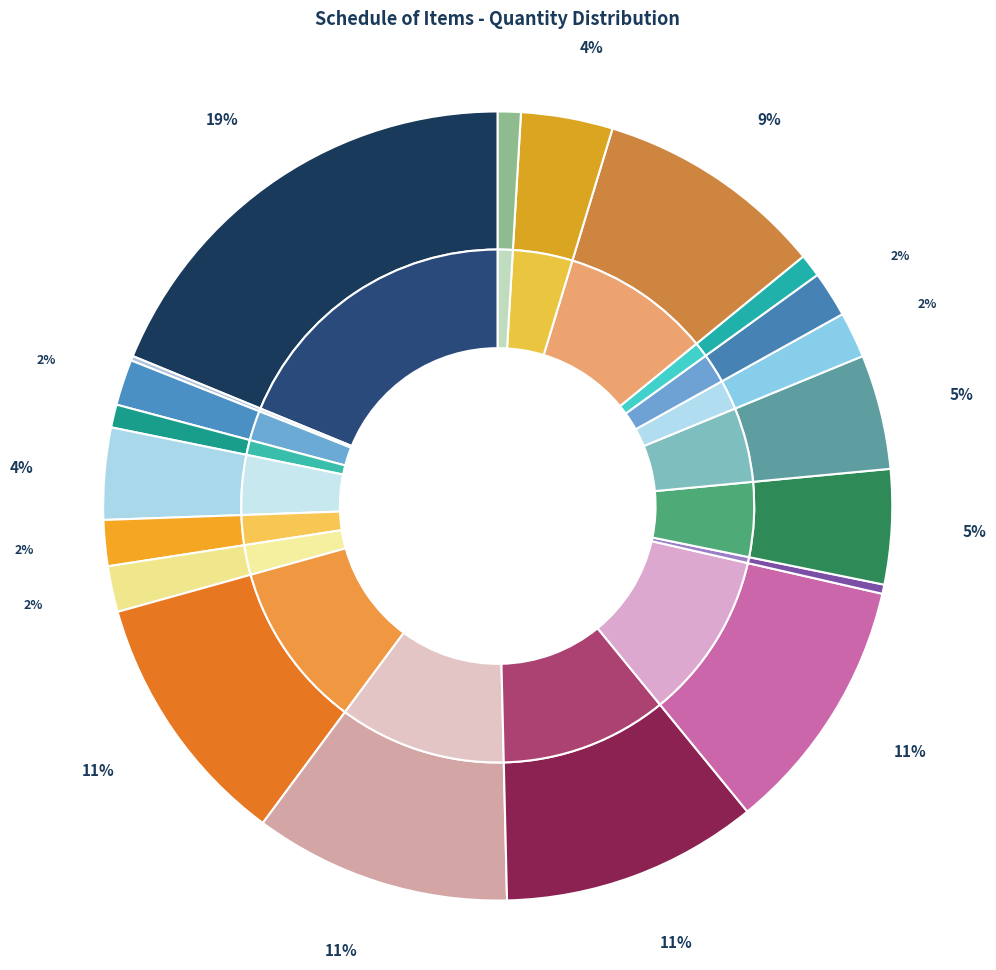

Count the number of slices in the pie.

20